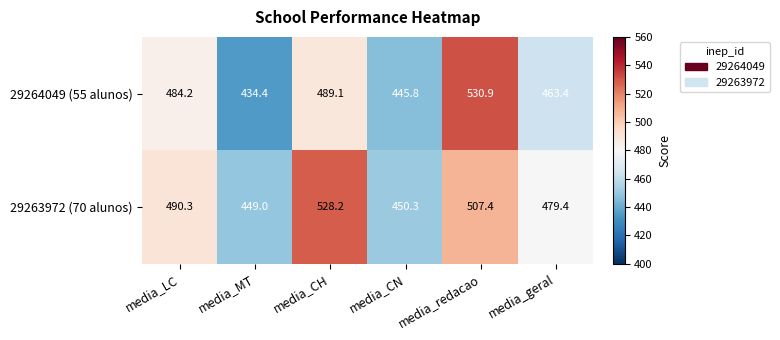

True or false: 29264049 (55 alunos) has a value of 246.6 at media_LC.

False